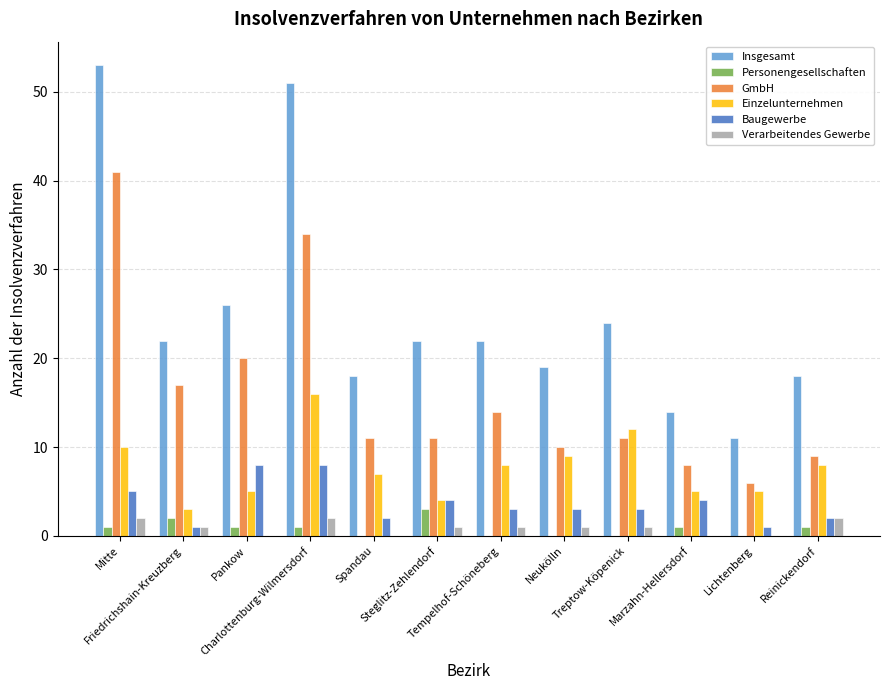

Count the Baugewerbe values in the range 2 to 5.

8